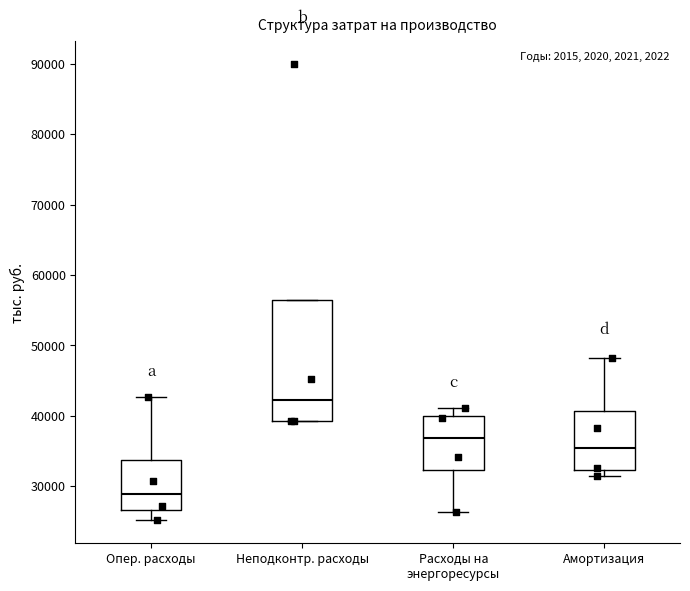

Where is the lower edge of the box for Неподконтр. расходы on the y-axis? The values are not printed on the chart, so give them approximately, as read against the axis.

39000